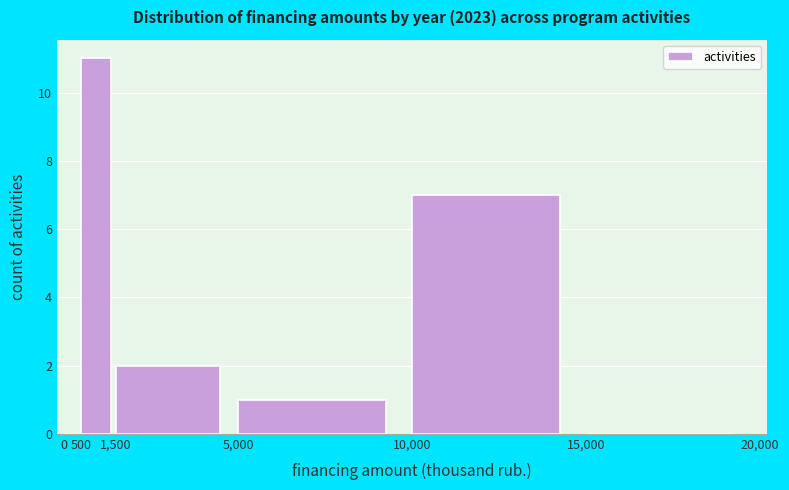

What is the height of the bar covering 500 to 1,500 on the x-axis? The values are not printed on the chart, so give them approximately, as read against the axis.

11